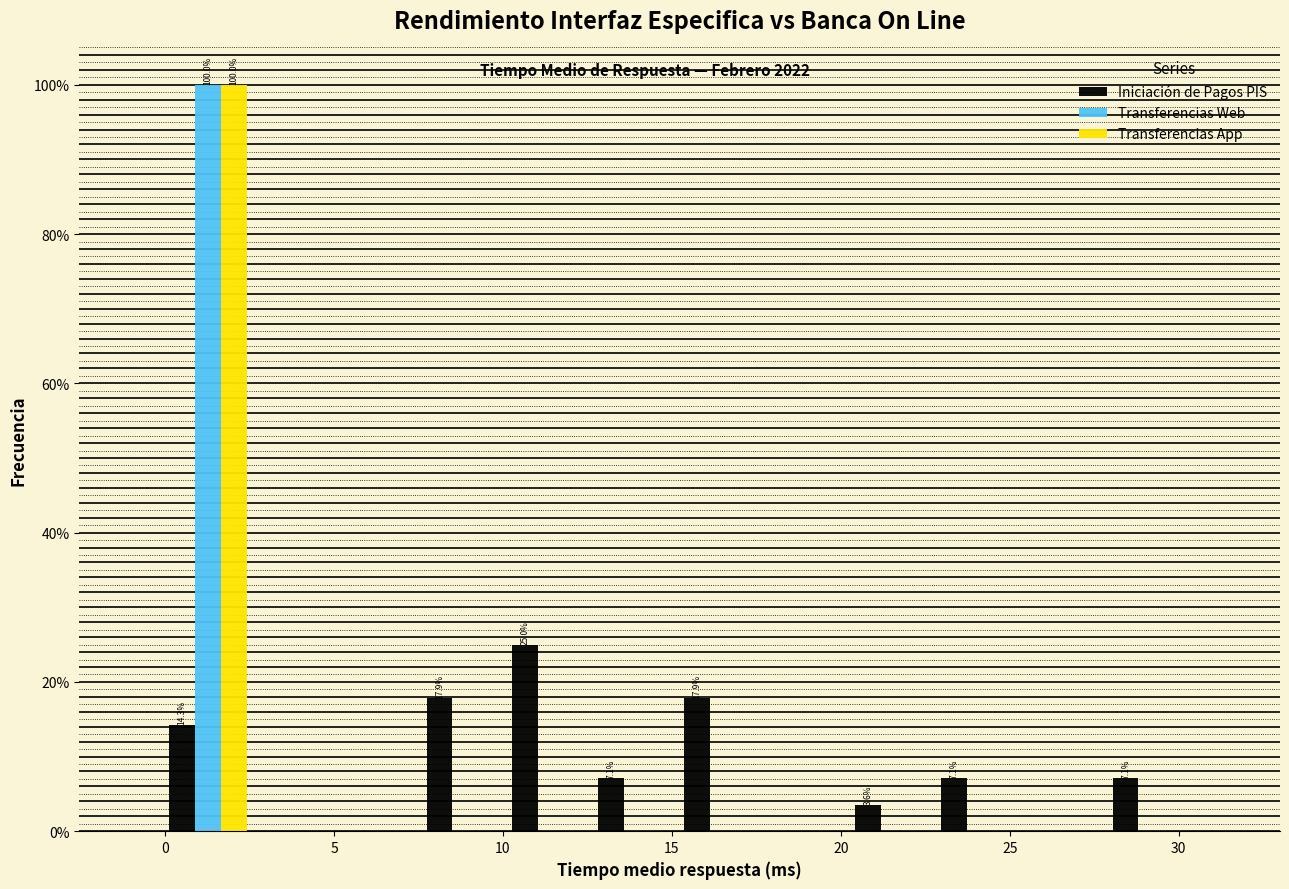

In the Iniciación de Pagos PIS series, which range on the x-axis has the tallest bar?

10.0 to 12.5